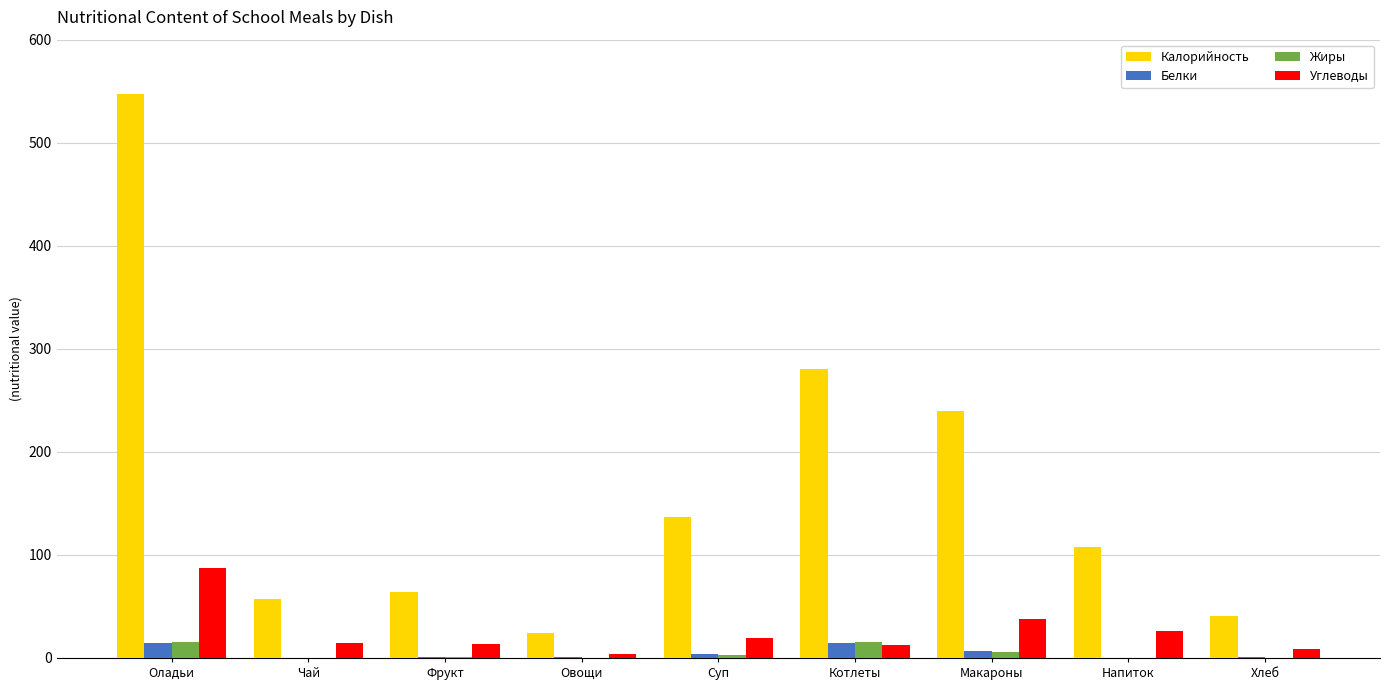

How many groups of bars are there?

9